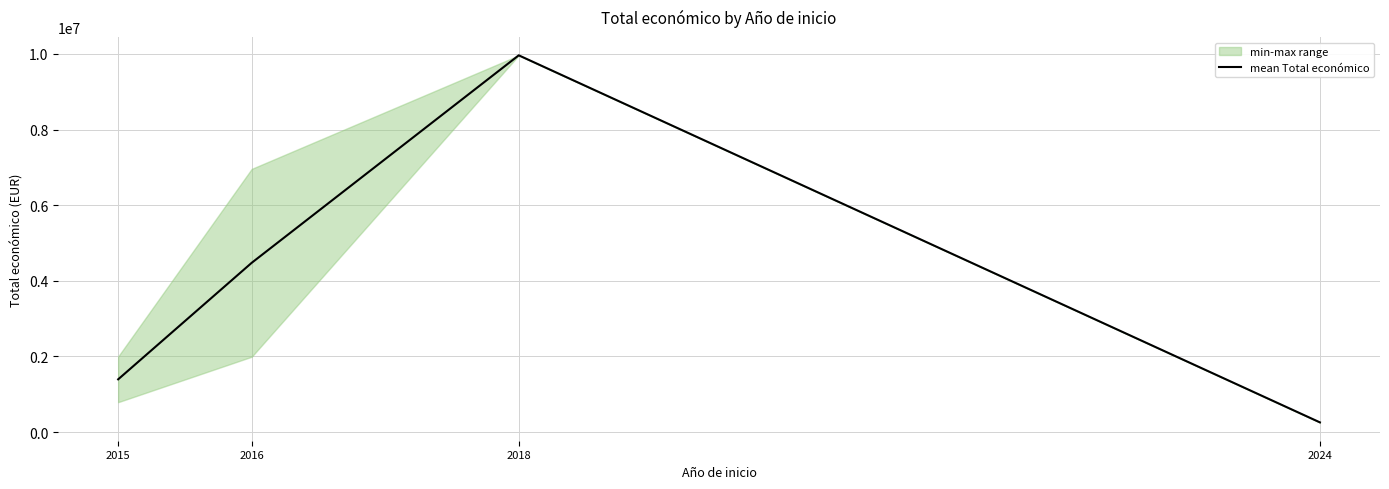

At which label is the value closest to 5110550?

2016